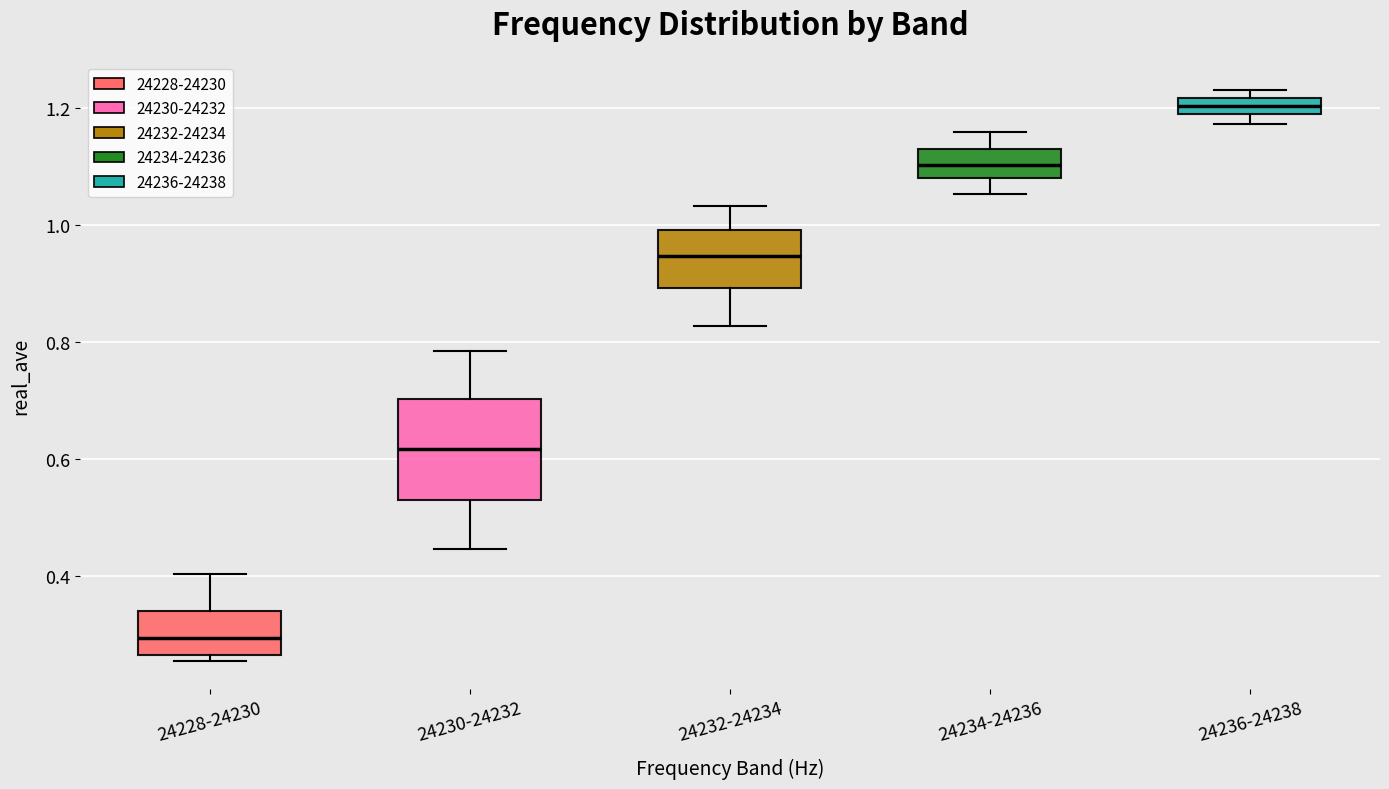

Which box has the lowest median line?

24228-24230